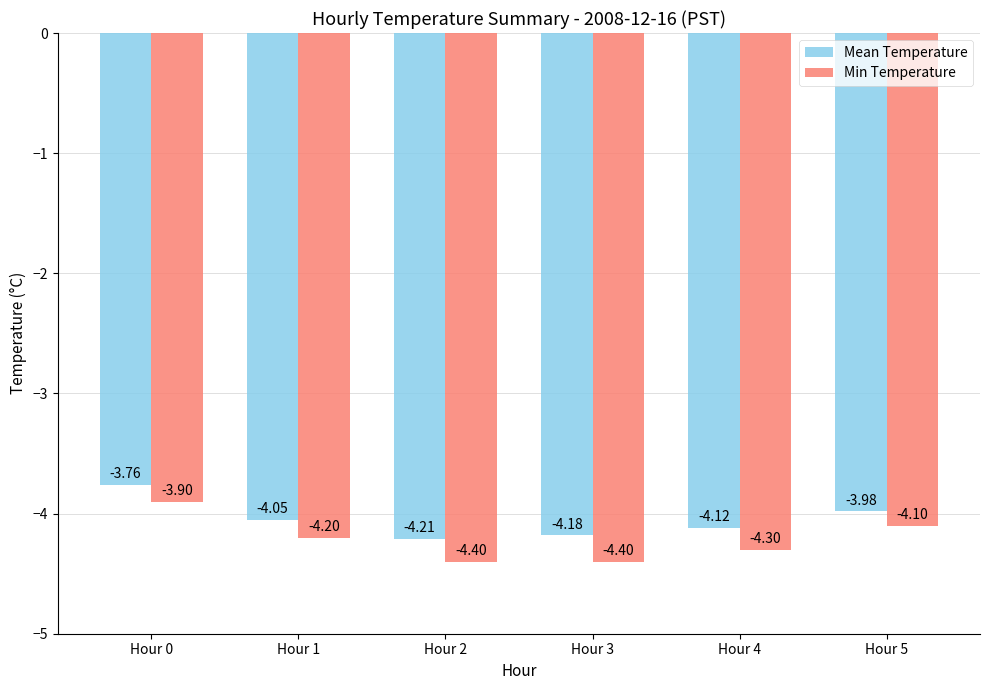

How many values in the Min Temperature series are below -4?

5